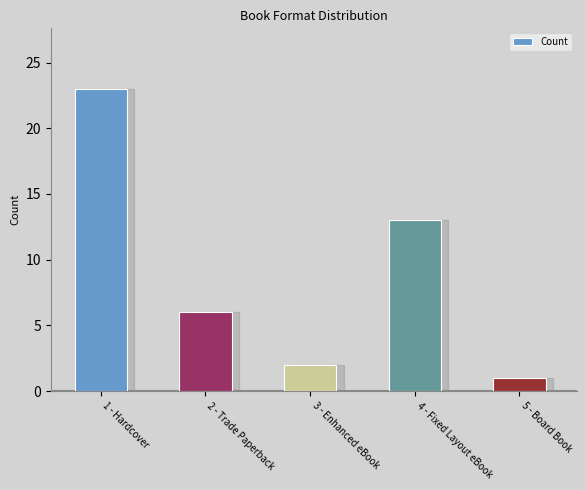

What is the ratio of the value at 3 - Enhanced eBook to the value at 2 - Trade Paperback?

0.3